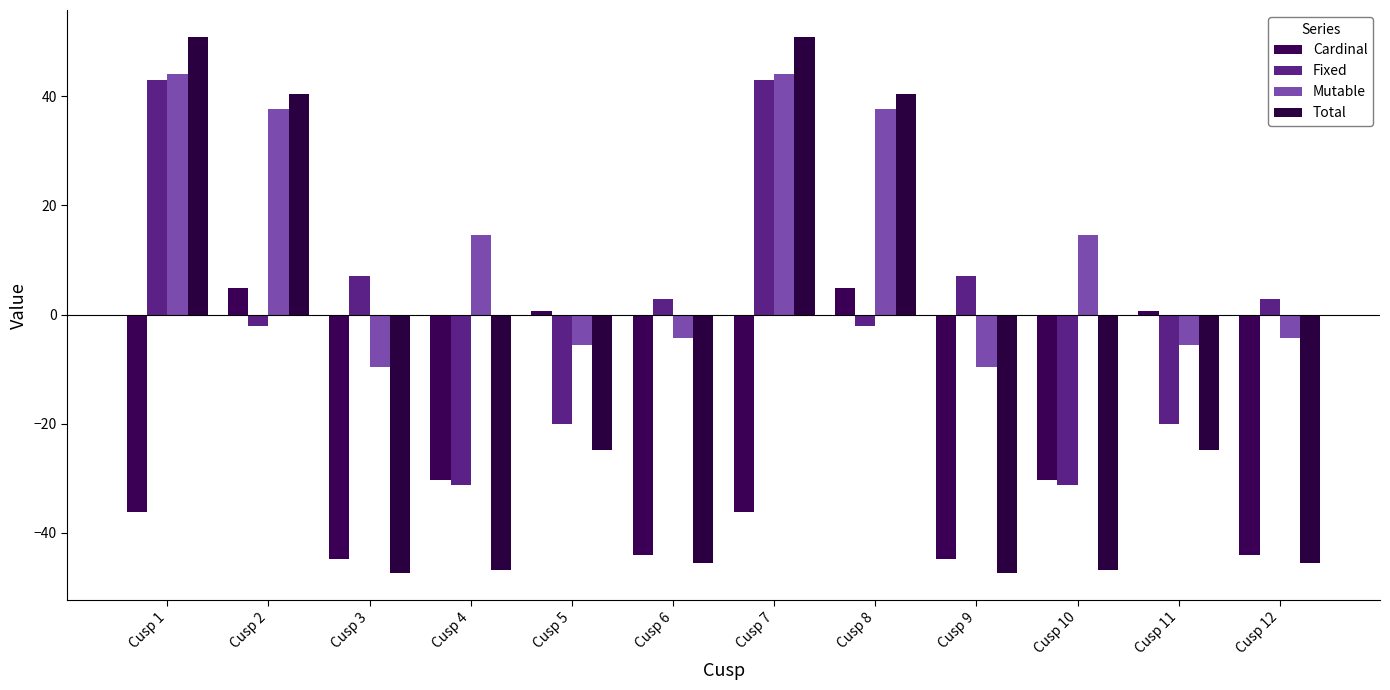

How many data points in Total are above -24?

4